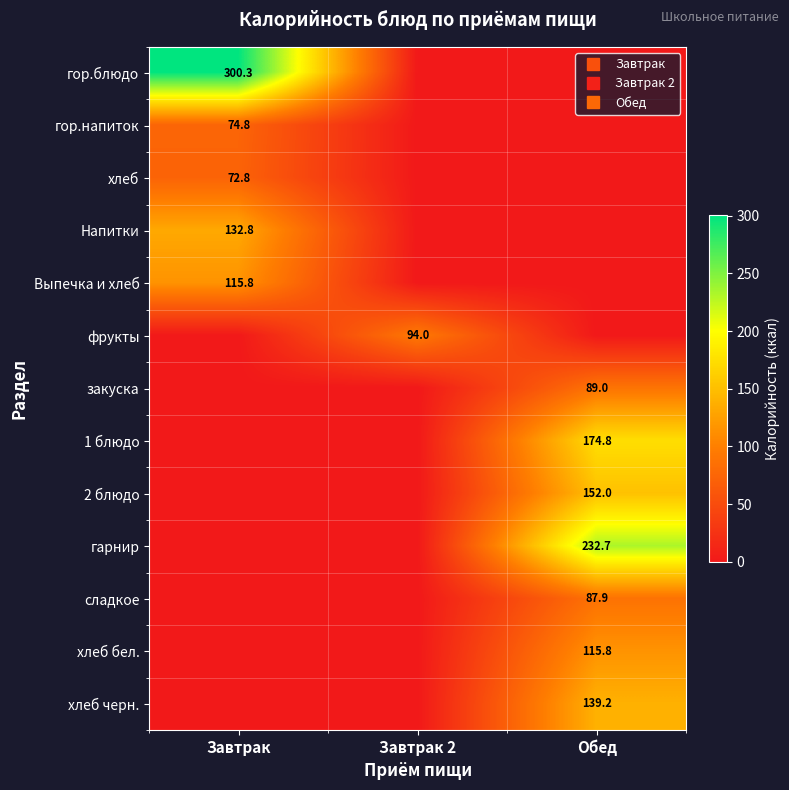

How many values in Выпечка и хлеб are above zero?

1